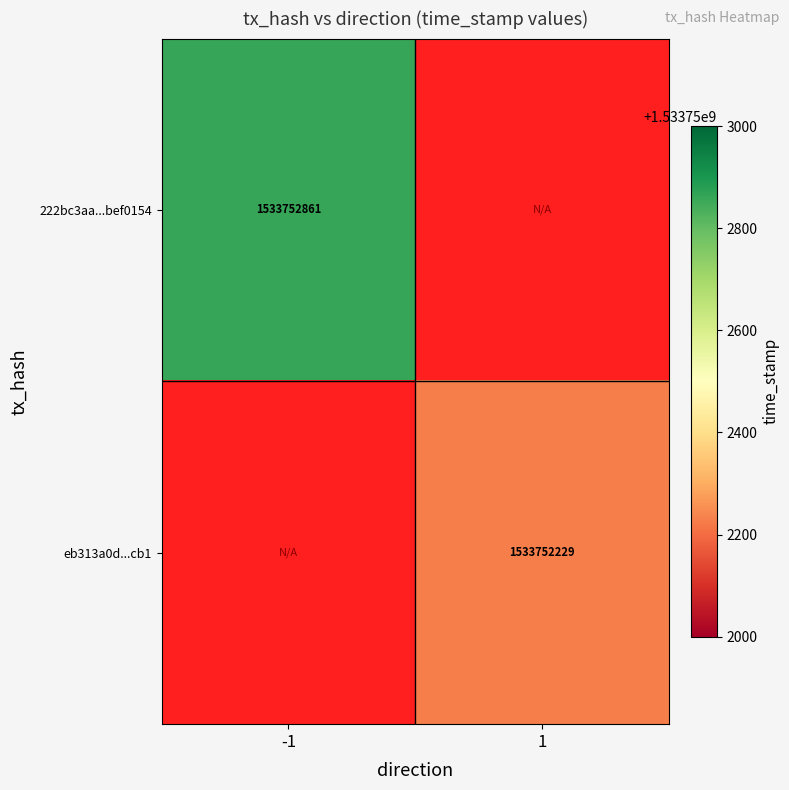

What is the maximum value for 222bc3aa6cc3da3595a4e603ecf3f72fbef0154?

1533752861